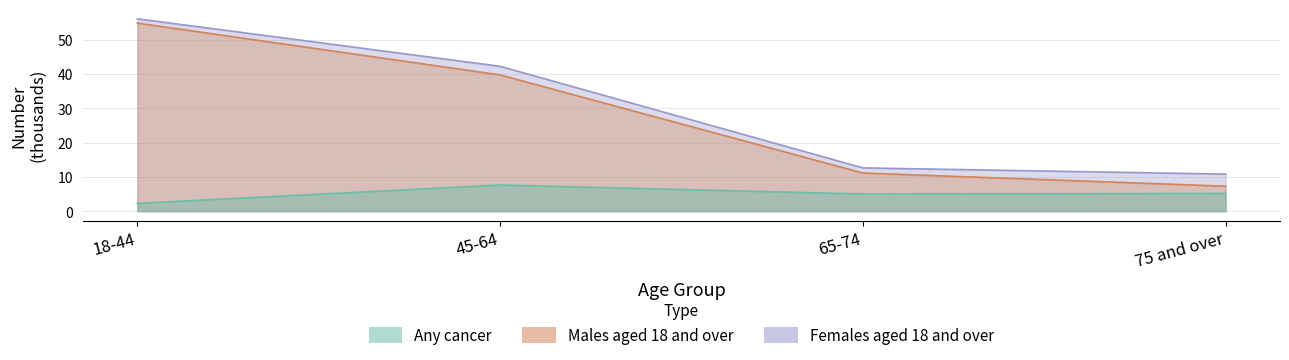

At which label does Males aged 18 and over first exceed 39?

18-44